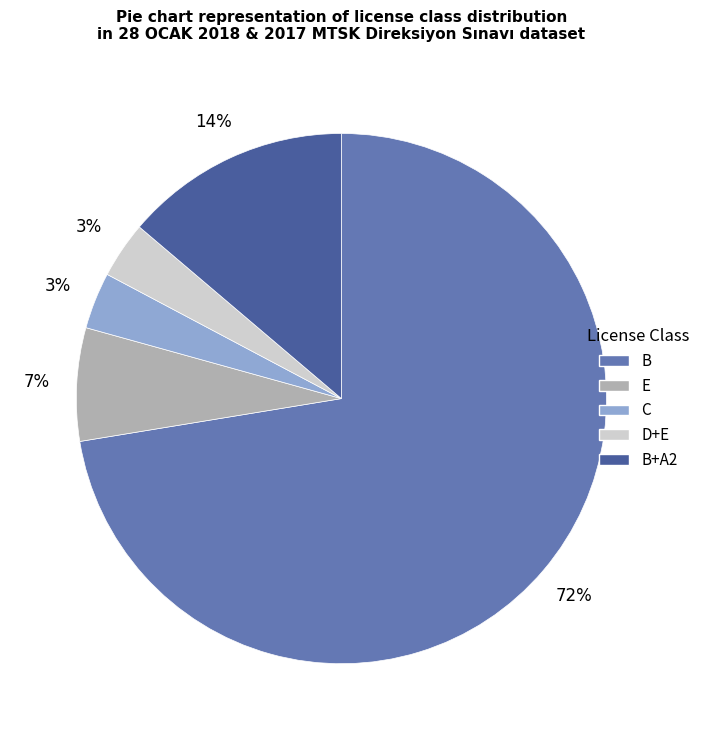

Approximately how many times larger is the value at E compared to B+A2?

0.5